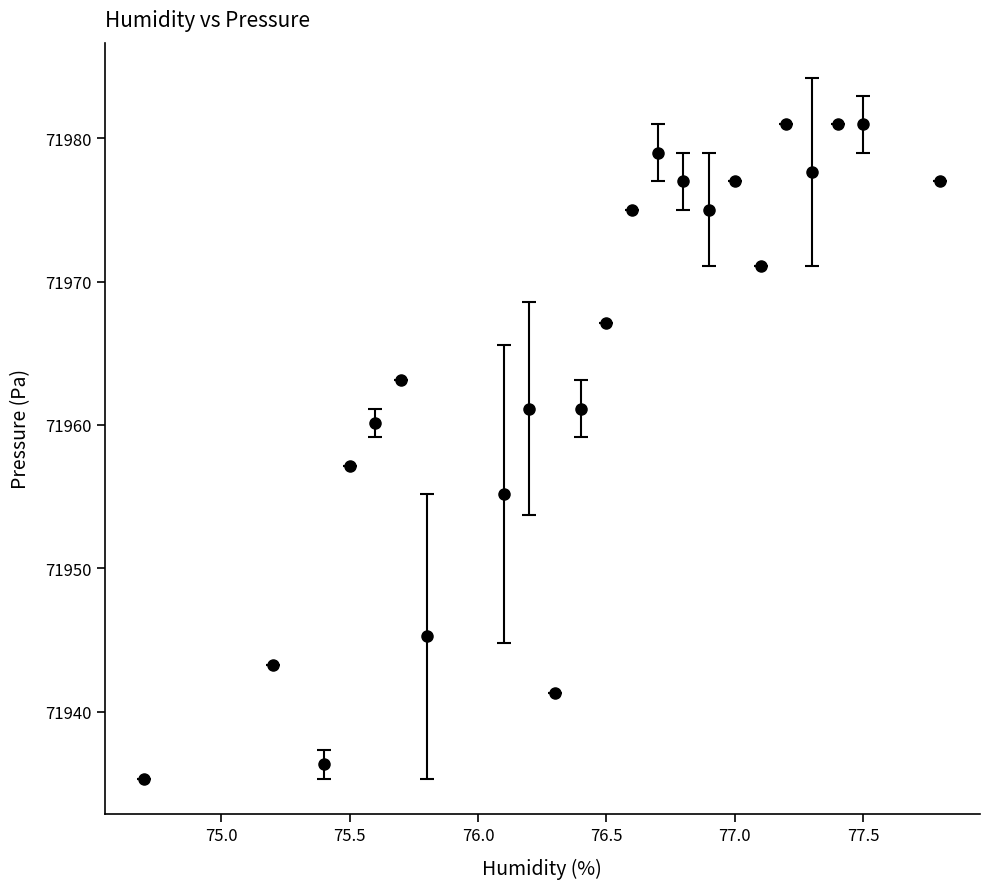

What is the maximum value shown in the chart?

71981.0